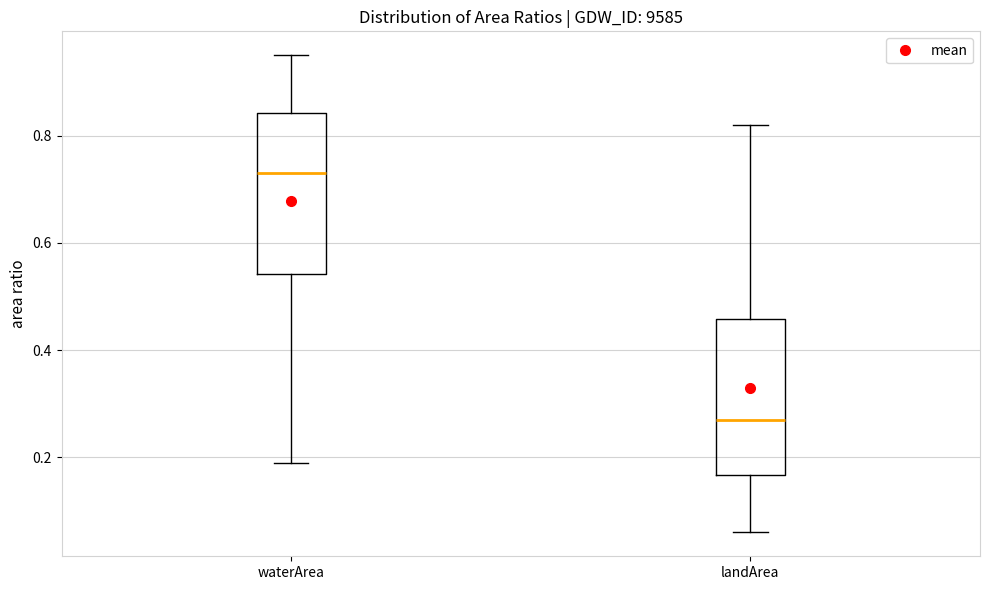

Reading left to right, read every box against the y-axis: the position of its median line, the range the box covers, and the ends of its whiskers. The values are not printed on the chart, so give them approximately, as read against the axis.

waterArea: median 0.74, box 0.54 to 0.84, whiskers 0.20 to 0.96
landArea: median 0.28, box 0.16 to 0.46, whiskers 0.06 to 0.82